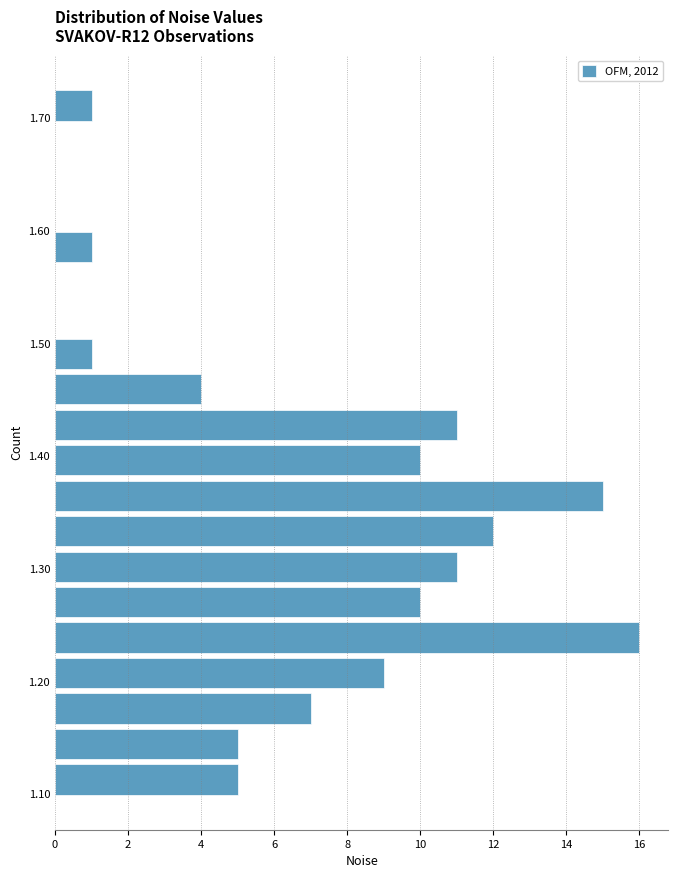

Read against the y-axis, roughly where is the centre of the longest bar?

1.24